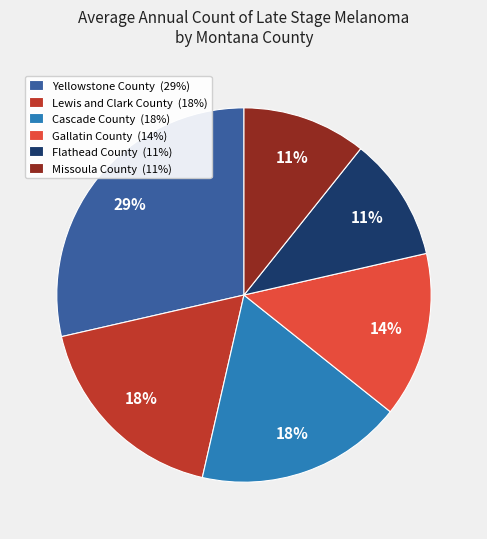

To the nearest percent, what percentage of the pie is Gallatin County (14%)?

14%